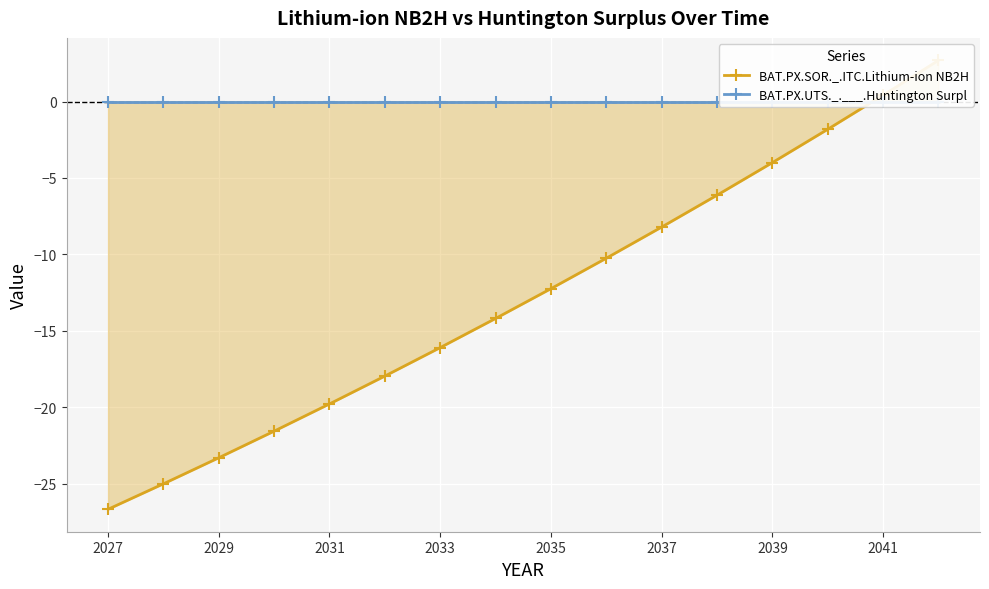

How many data points does each series have?

16